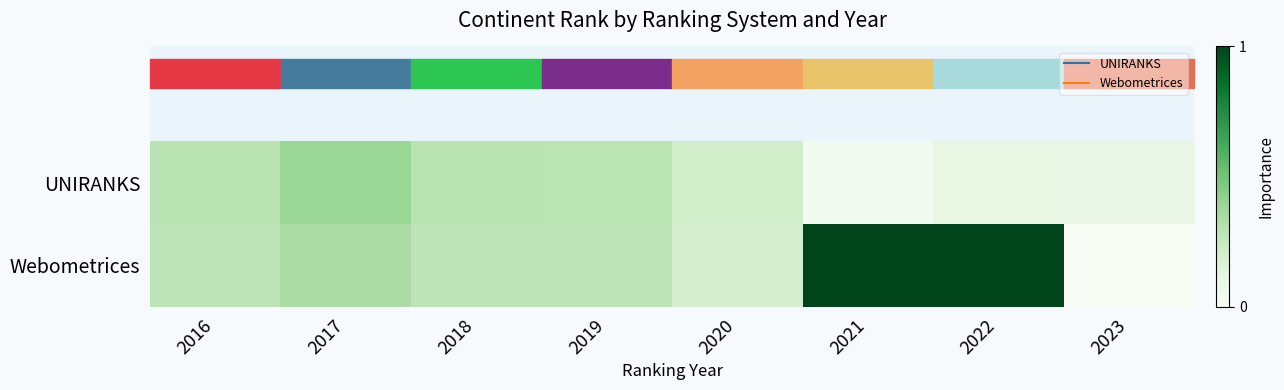

At 2023, list the series in order from smallest to largest.

Webometrices, UNIRANKS